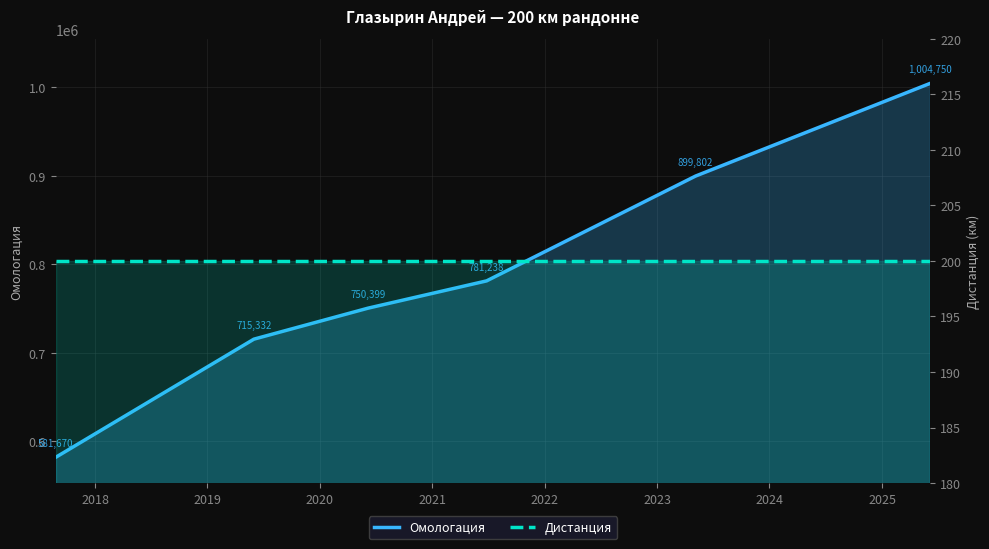

True or false: Омологация and Дистанция intersect in this chart.

False